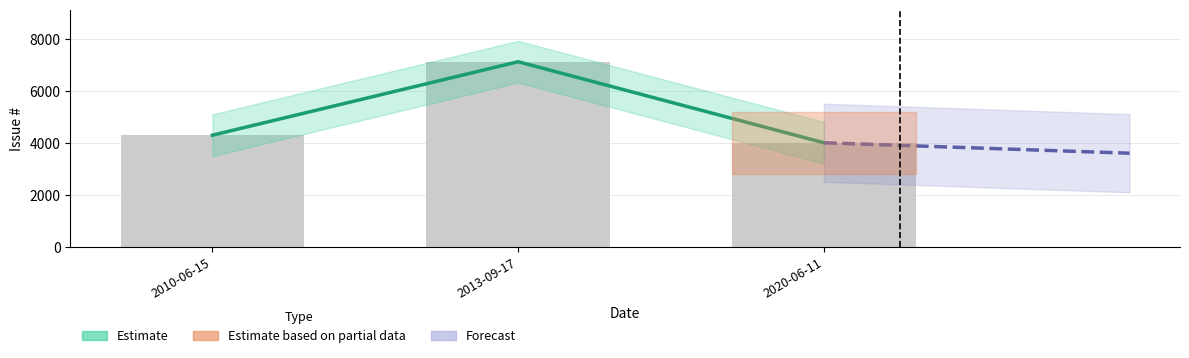

Are the bars horizontal?

No